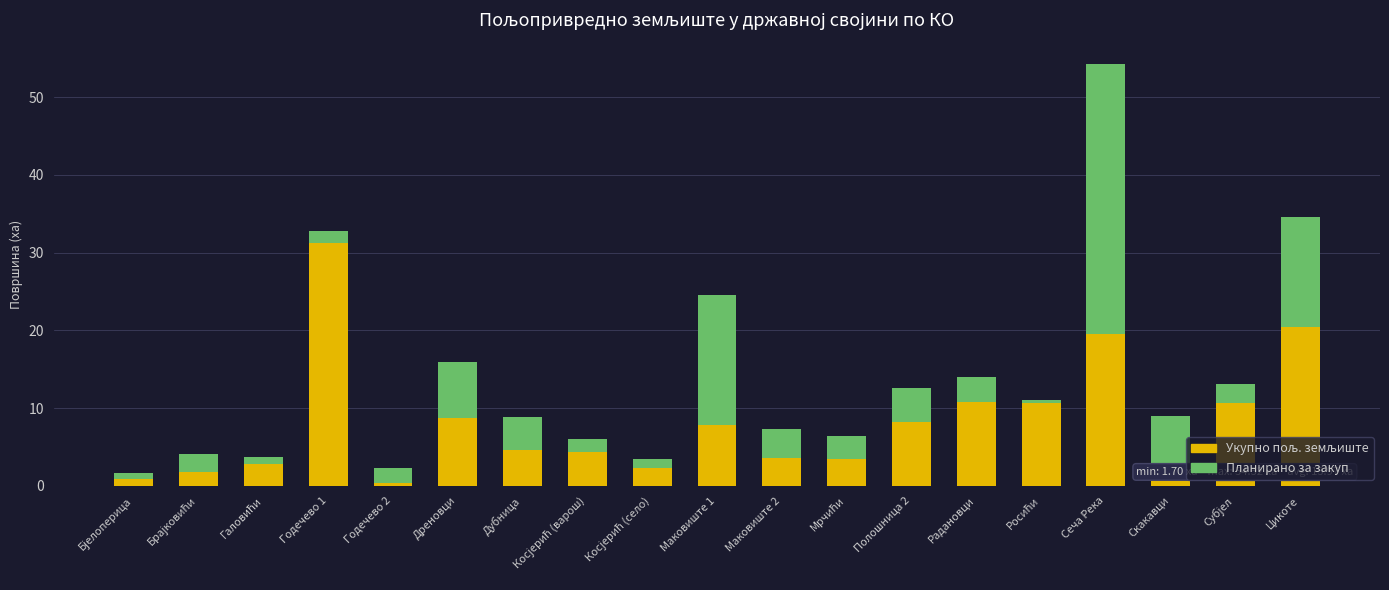

What is the label of the 9th bar from the right?

Маковиште 2